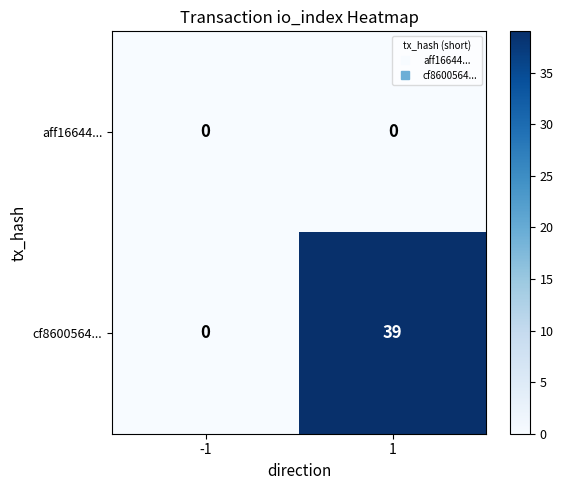

Which series changed the most between -1 and 1?

cf8600564...